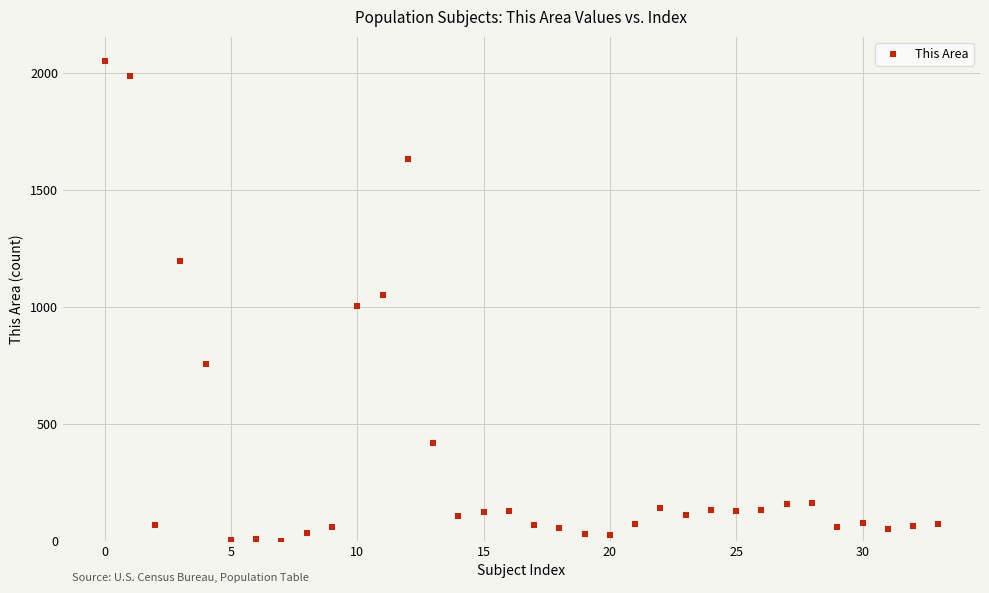

What is the range of Y values (max minus min)?

2052